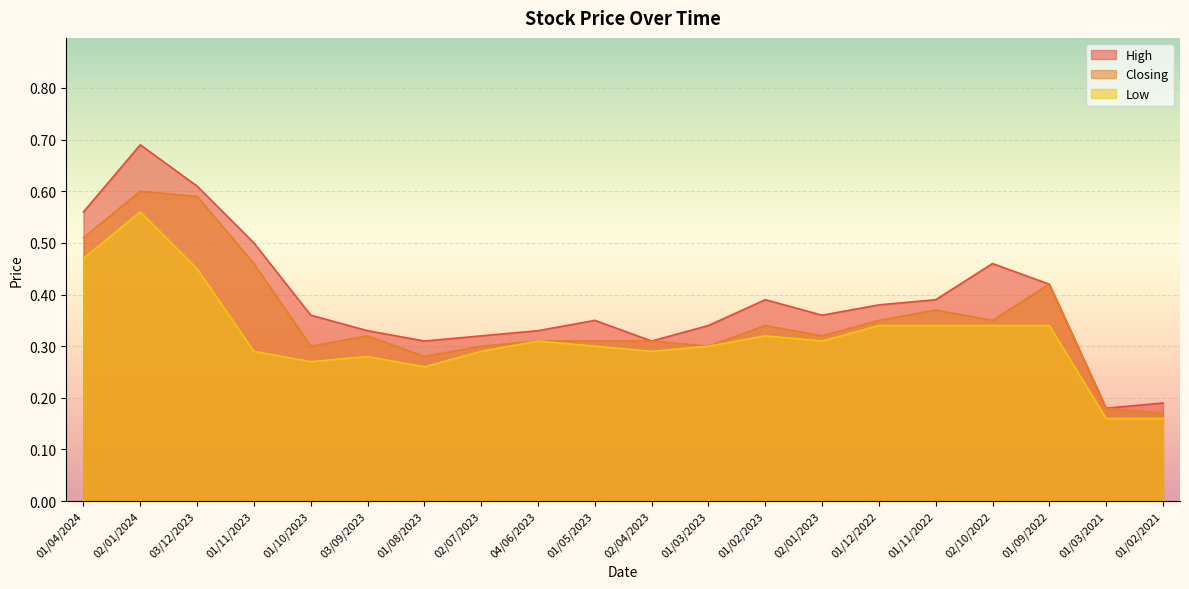

What is the label of the 17th point from the right?

01/11/2023